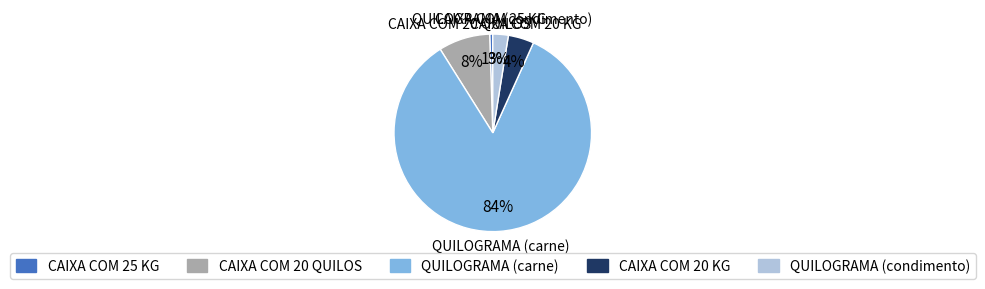

Do CAIXA COM 25 KG and CAIXA COM 20 KG together represent more than half of the pie?

No